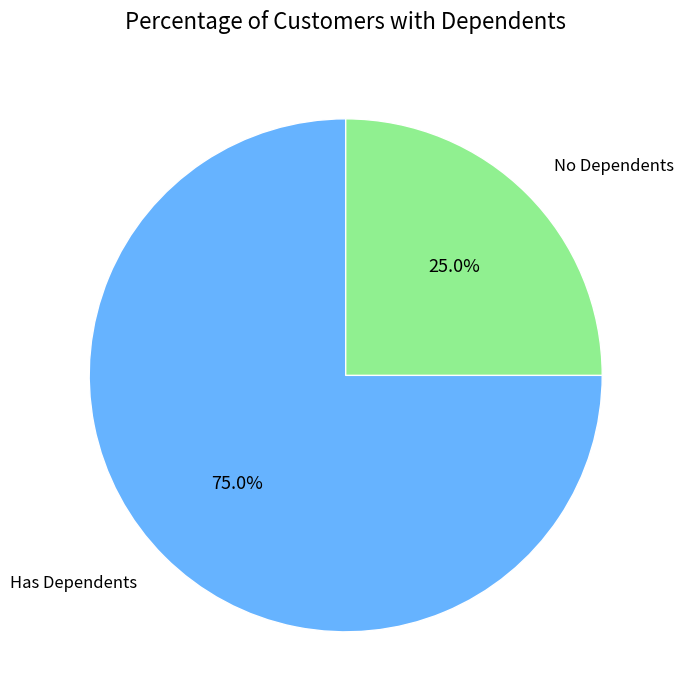

Rank the categories by value from lowest to highest.

No Dependents, Has Dependents